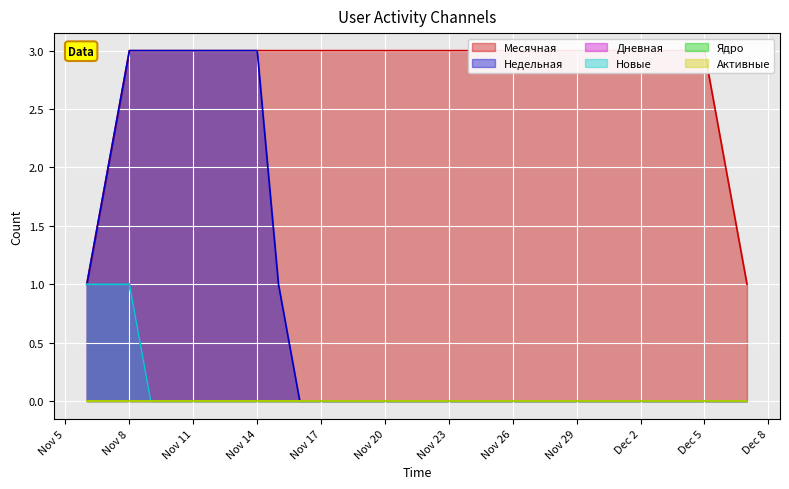

What position from the left is Nov 26?

21